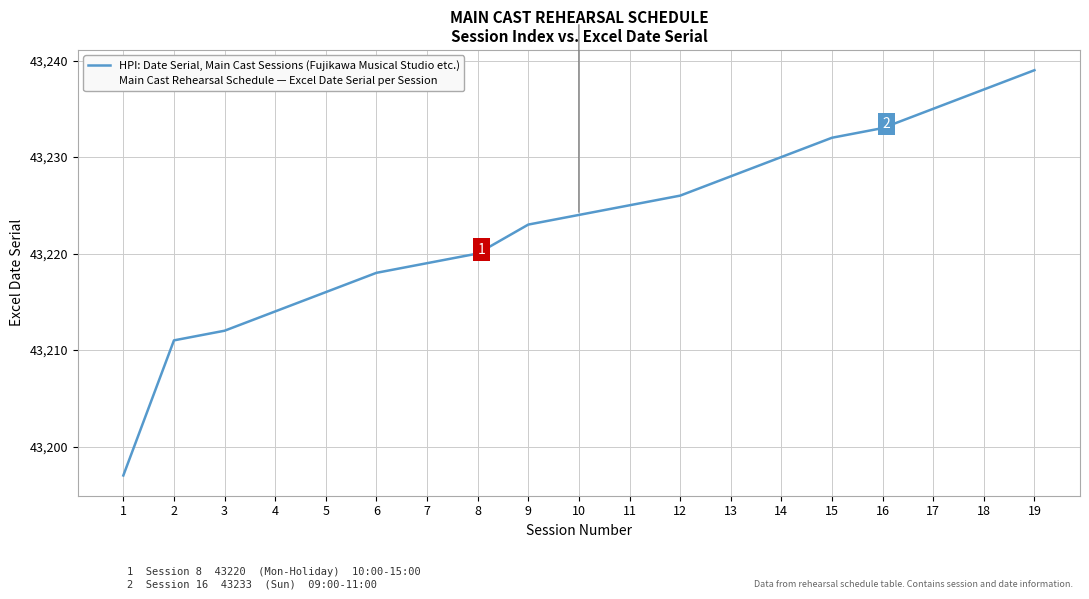

At 8, list the series in order from smallest to largest.

HPI: Date Serial, Main Cast Sessions (Fujikawa Musical Studio etc.), Main Cast Rehearsal Schedule — Excel Date Serial per Session